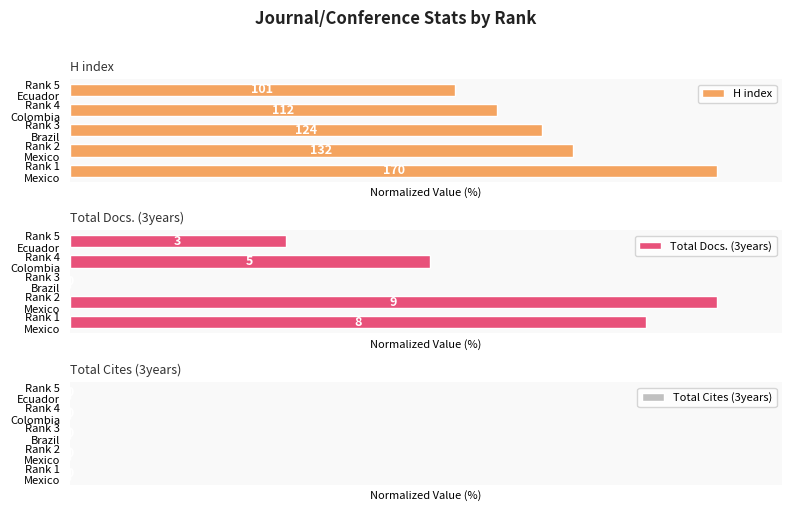

Reading left to right, extract all data points from this chart.

H index: 0=100.0	1=77.6	2=72.9	3=65.9	4=59.4
Total Docs. (3years): 0=88.9	1=100.0	2=0.0	3=55.6	4=33.3
Total Cites (3years): 0=0.6	1=0.6	2=0.6	3=0.6	4=0.6